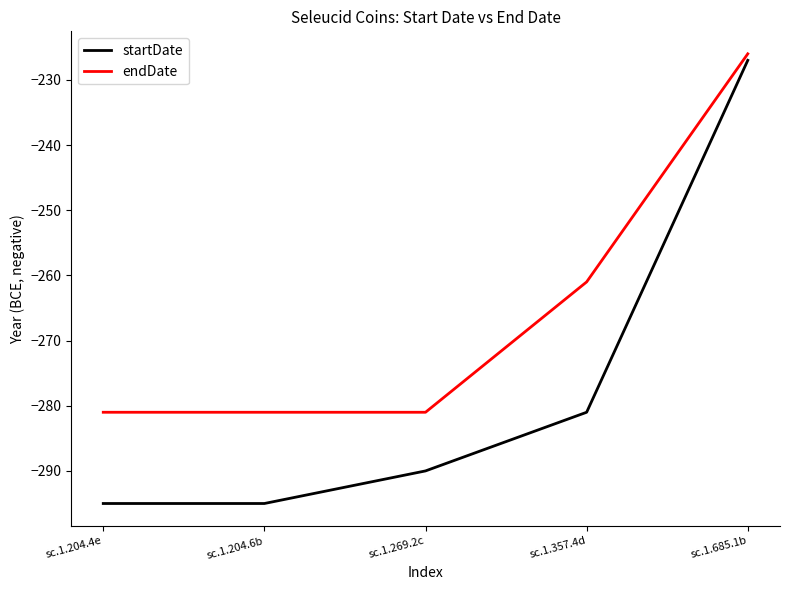

The startDate series shows -321 at sc.1.685.1b. True or false?

False